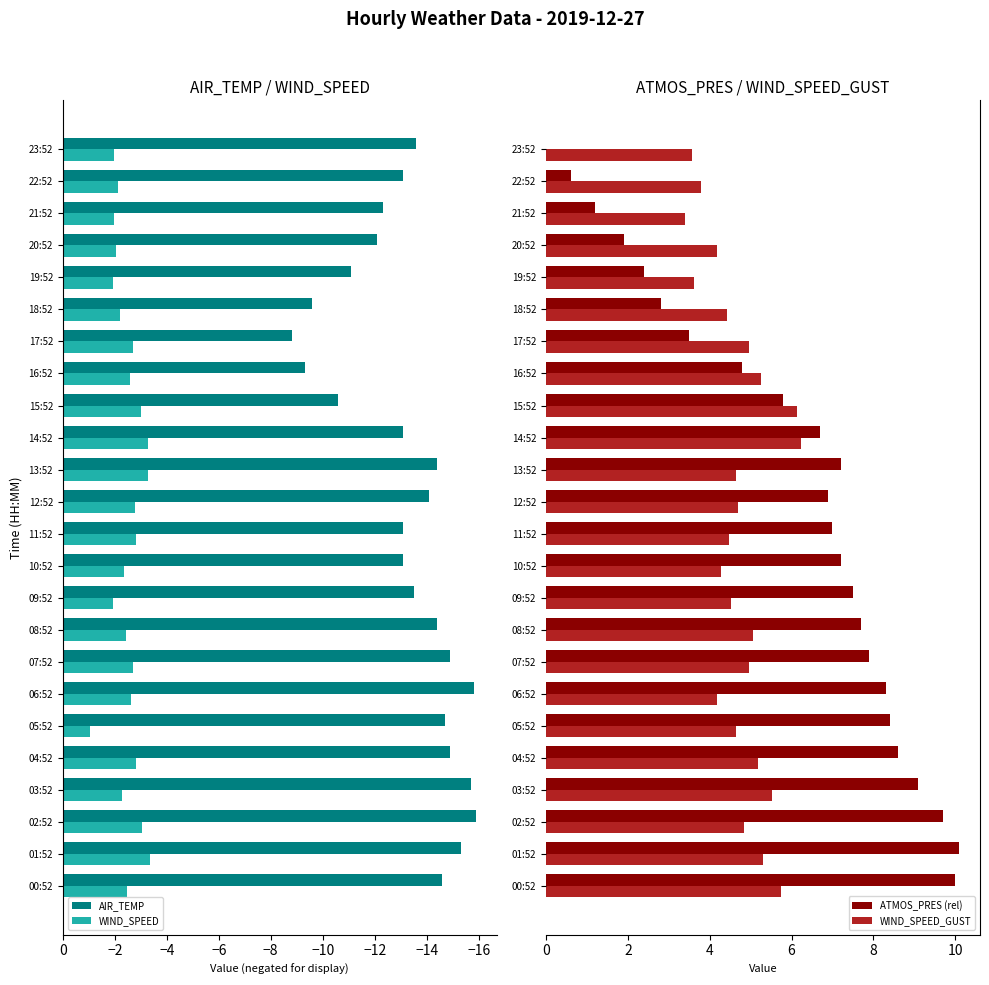

What is the difference between the maximum and second lowest values in the WIND_SPEED series?

2.2